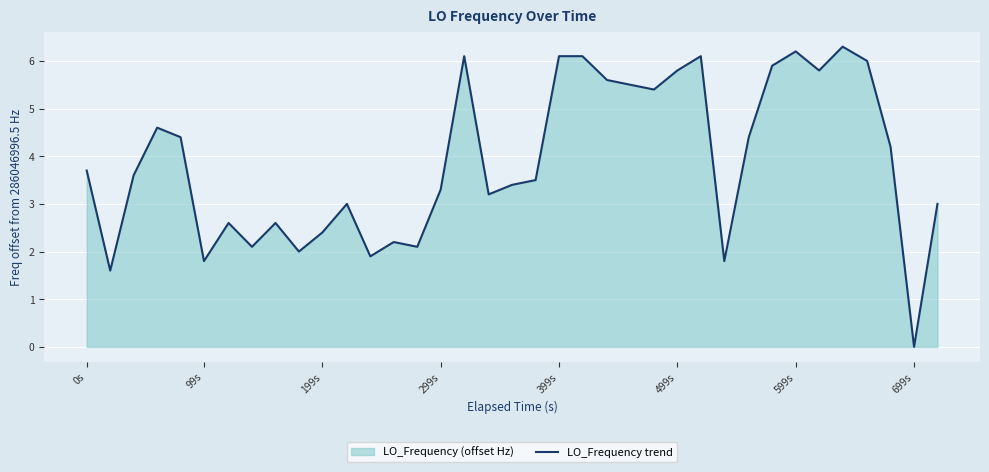

What is the difference between the maximum and minimum values?

6.3